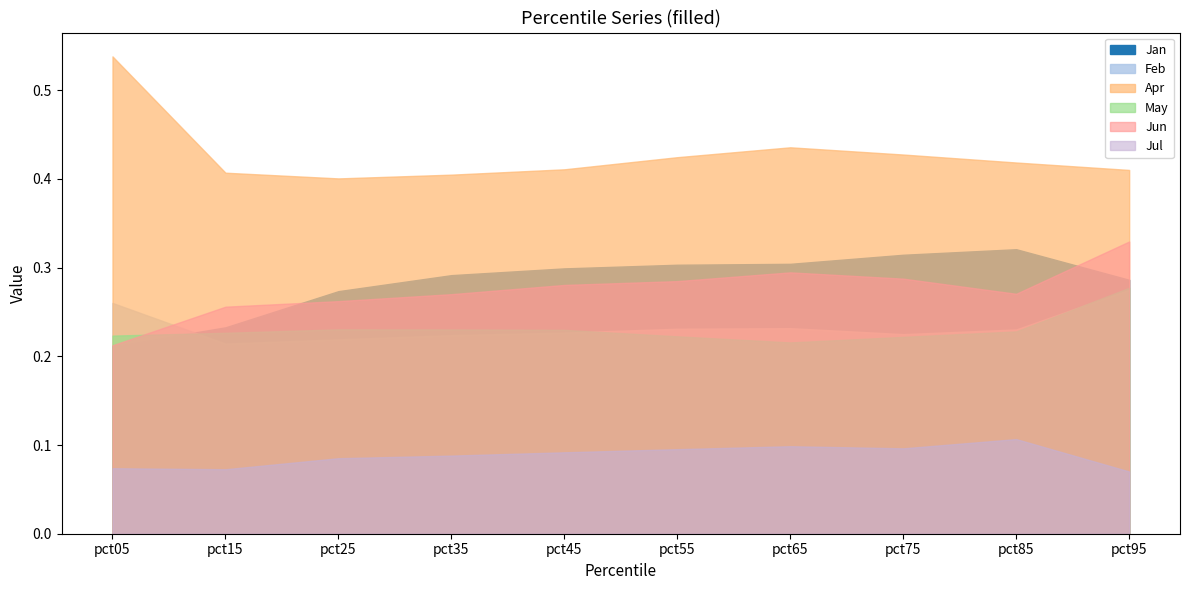

At which category does Jun reach its first local peak?

pct65